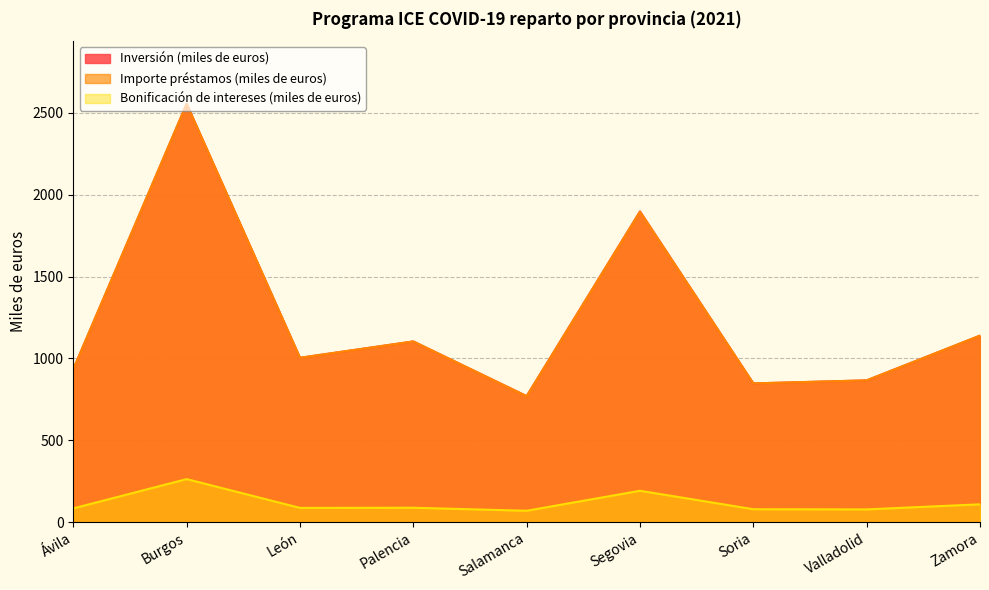

What is the difference between the maximum and minimum values in the Inversión (miles de euros) series?

1785.5